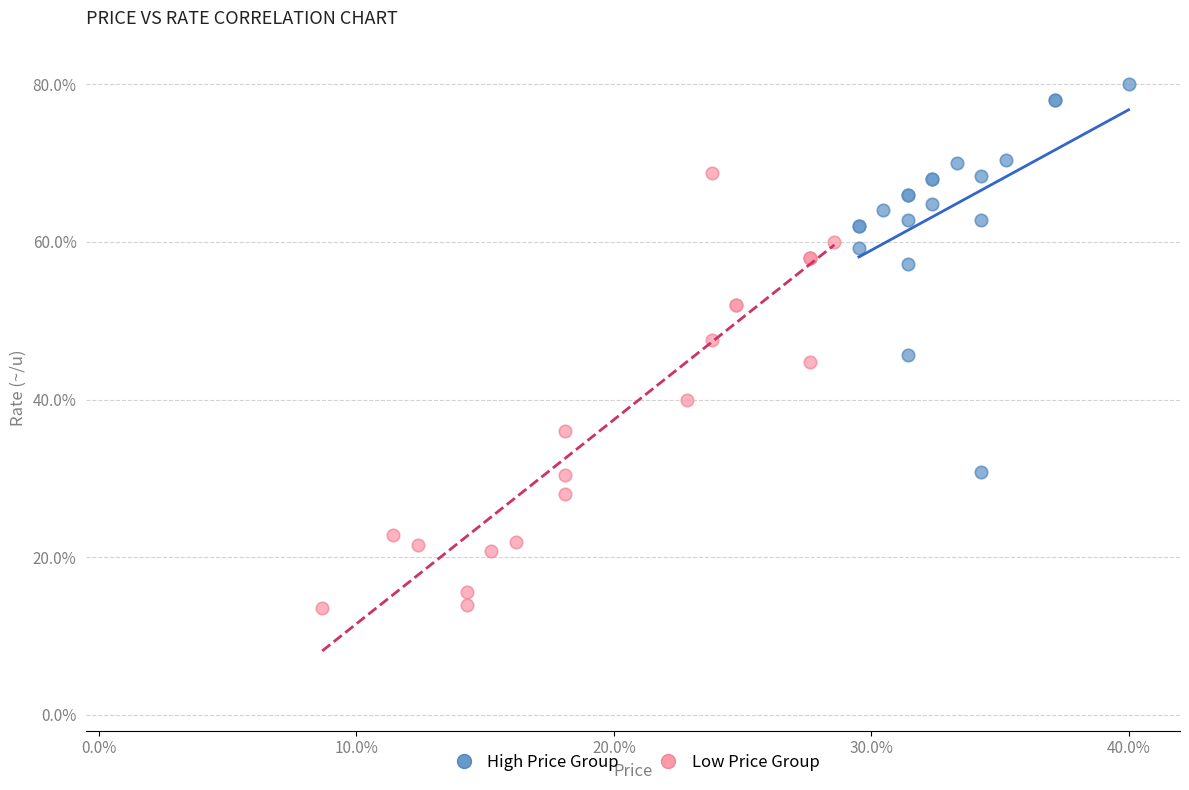

Which series has the largest Y range (max minus min)?

Low Price Group